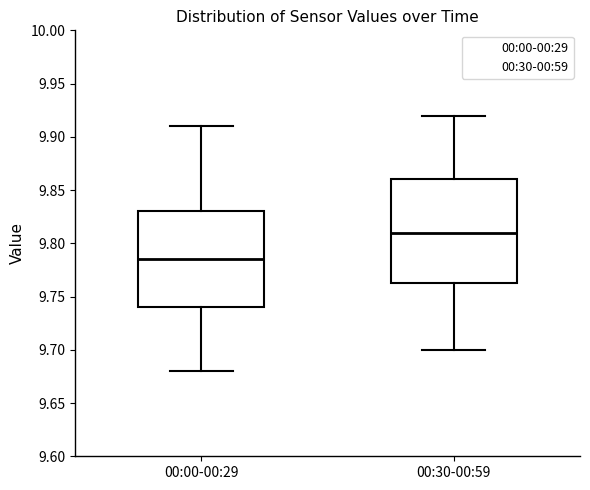

Reading left to right, transcribe this box plot: for each box, give where its median line is, the range the box spans, and where its two whiskers end, as read against the y-axis. The values are not printed on the chart, so give them approximately, as read against the axis.

00:00-00:29: median 9.785, box 9.740 to 9.830, whiskers 9.680 to 9.910
00:30-00:59: median 9.810, box 9.765 to 9.860, whiskers 9.700 to 9.920